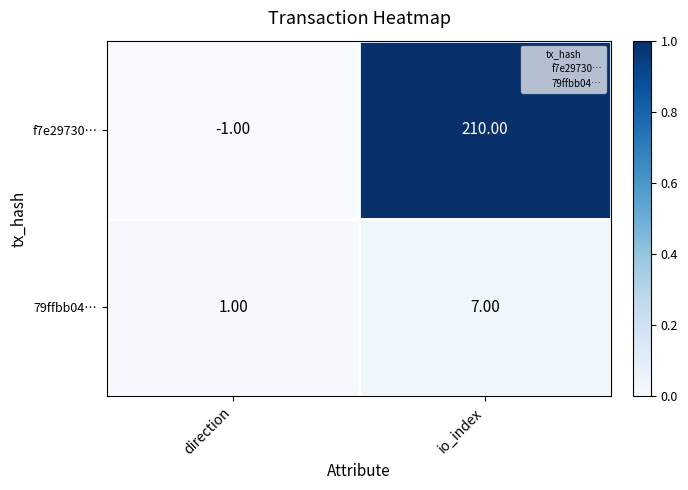

List the series in order of their overall mean, highest first.

f7e29730…, 79ffbb04…